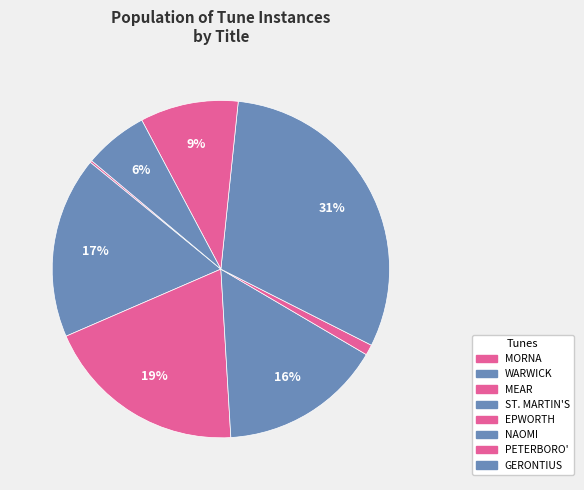

Does PETERBORO' account for over 50% of the chart?

No